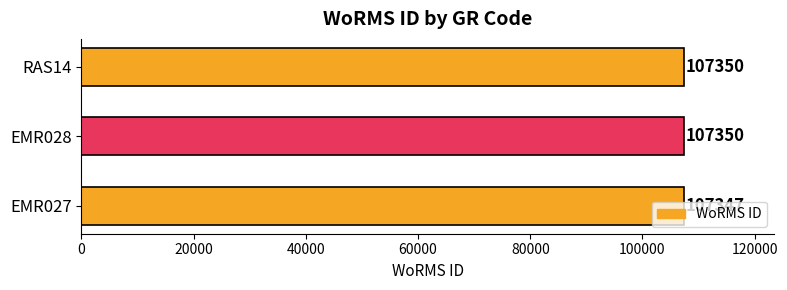

The chart shows a value of 107347 at EMR027. True or false?

True